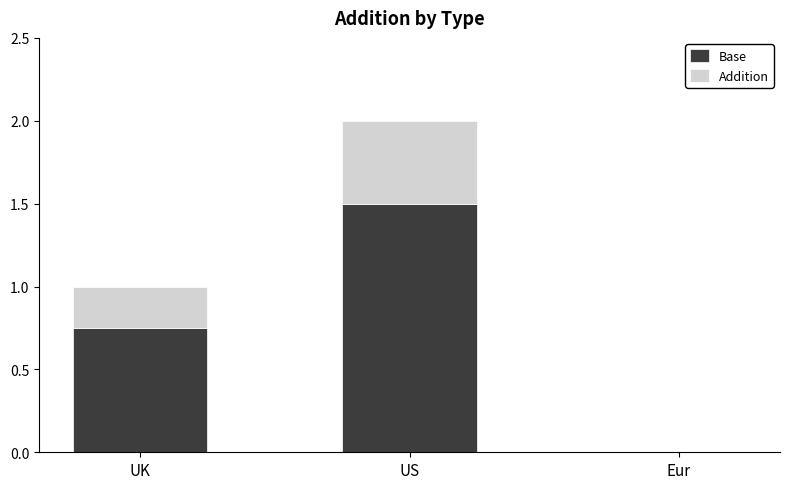

What is the highest value of the Base series?

1.5